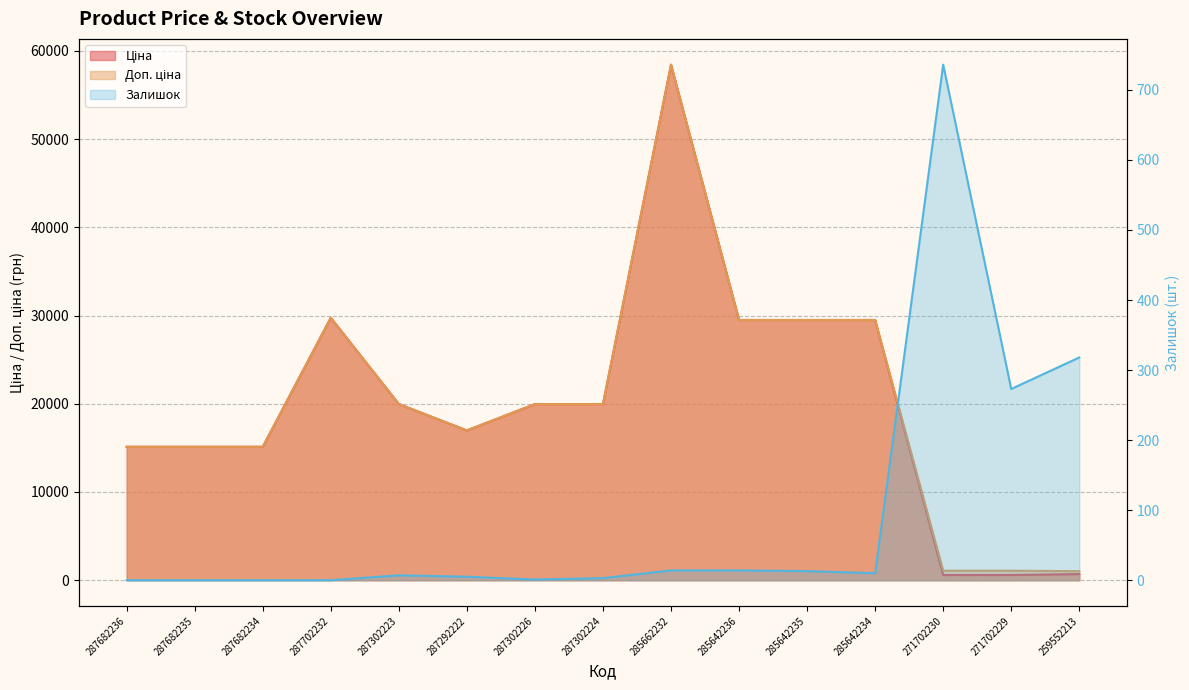

At which category does Ціна reach its first local valley?

287292222